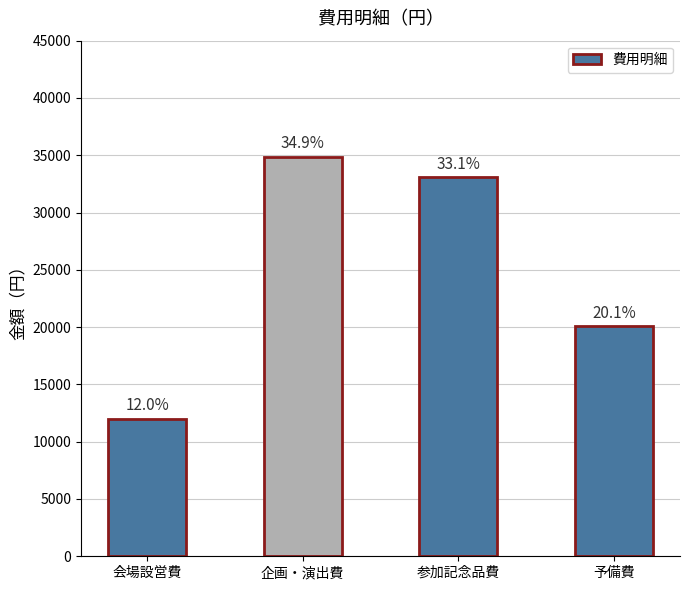

What is the approximate value at 会場設営費?

12000